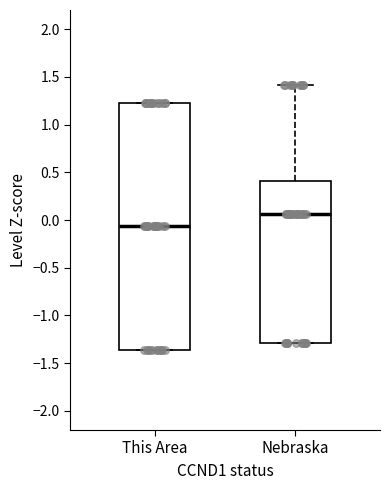

Reading left to right, read every box against the y-axis: the position of its median line, the range the box covers, and the ends of its whiskers. The values are not printed on the chart, so give them approximately, as read against the axis.

This Area: median -0.05, box -1.35 to 1.25, whiskers -1.35 to 1.25
Nebraska: median 0.05, box -1.30 to 0.40, whiskers -1.30 to 1.40